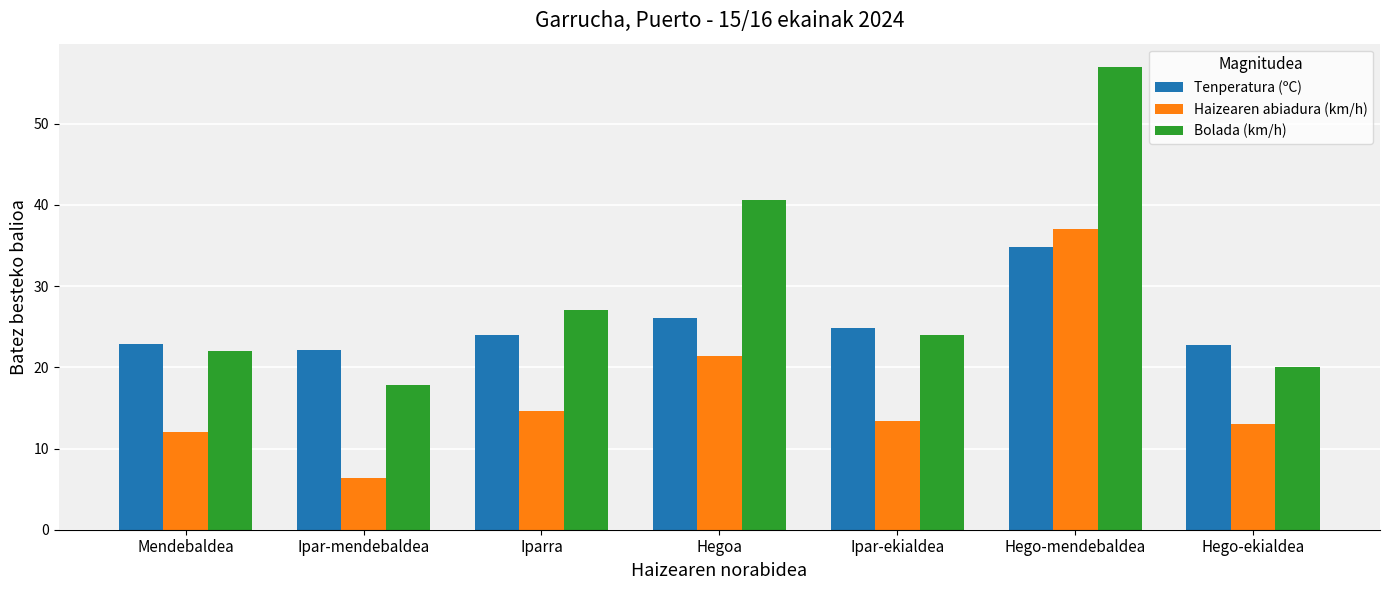

What is the spread (max minus min) of values at Ipar-mendebaldea?

15.7